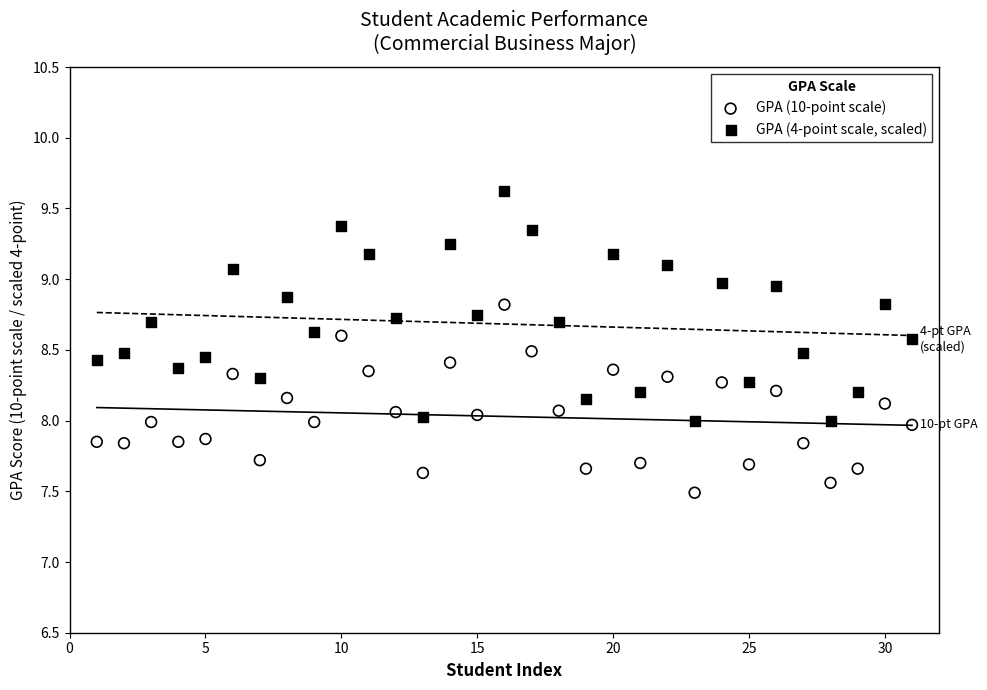

Across all data points, what is the range of X values (max minus min)?

30.0